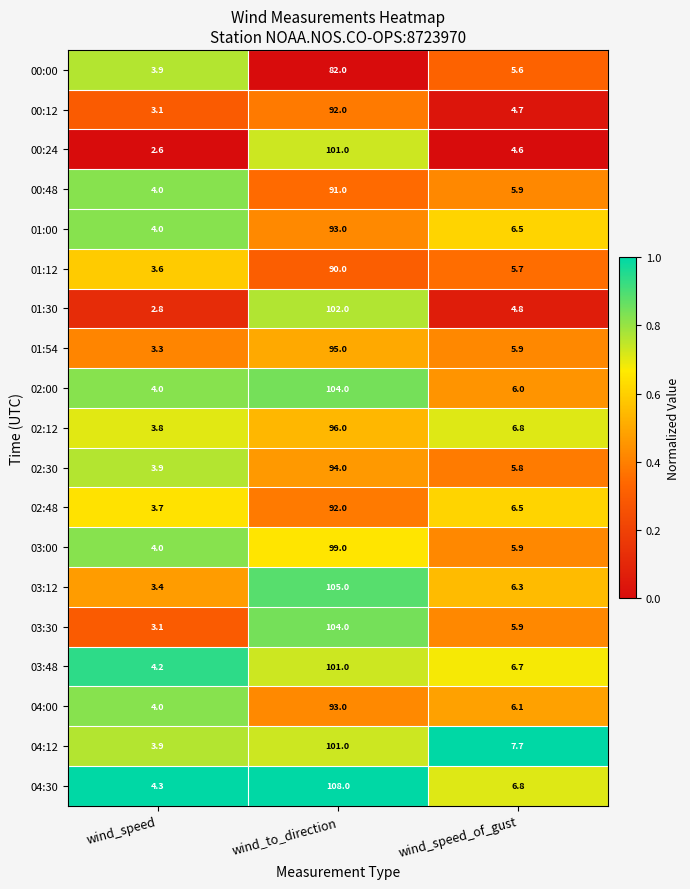

At which label does 04:00 reach its peak?

wind_to_direction